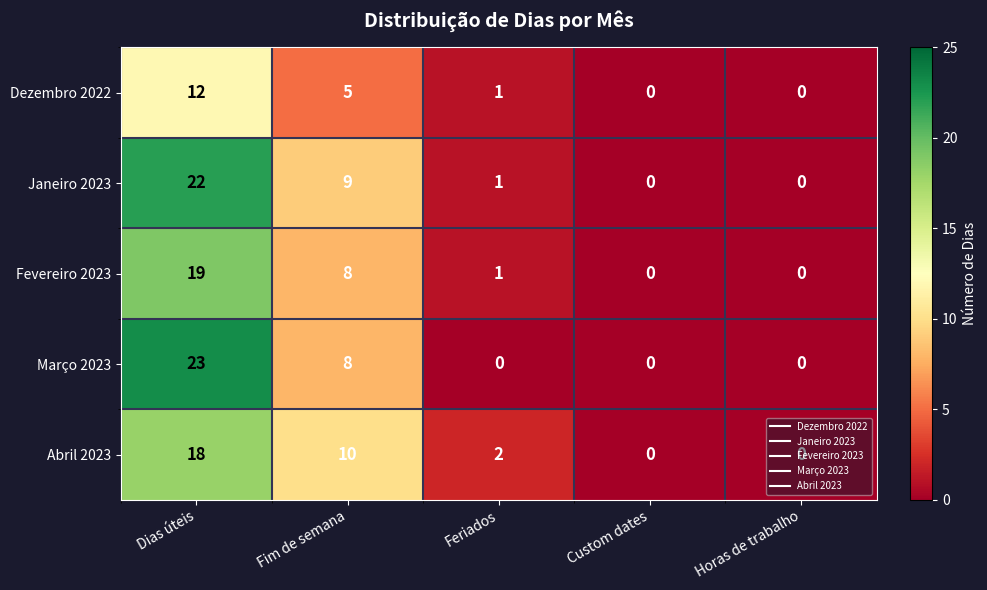

List the series in order of their peak value, lowest first.

Dezembro 2022, Abril 2023, Fevereiro 2023, Janeiro 2023, Março 2023